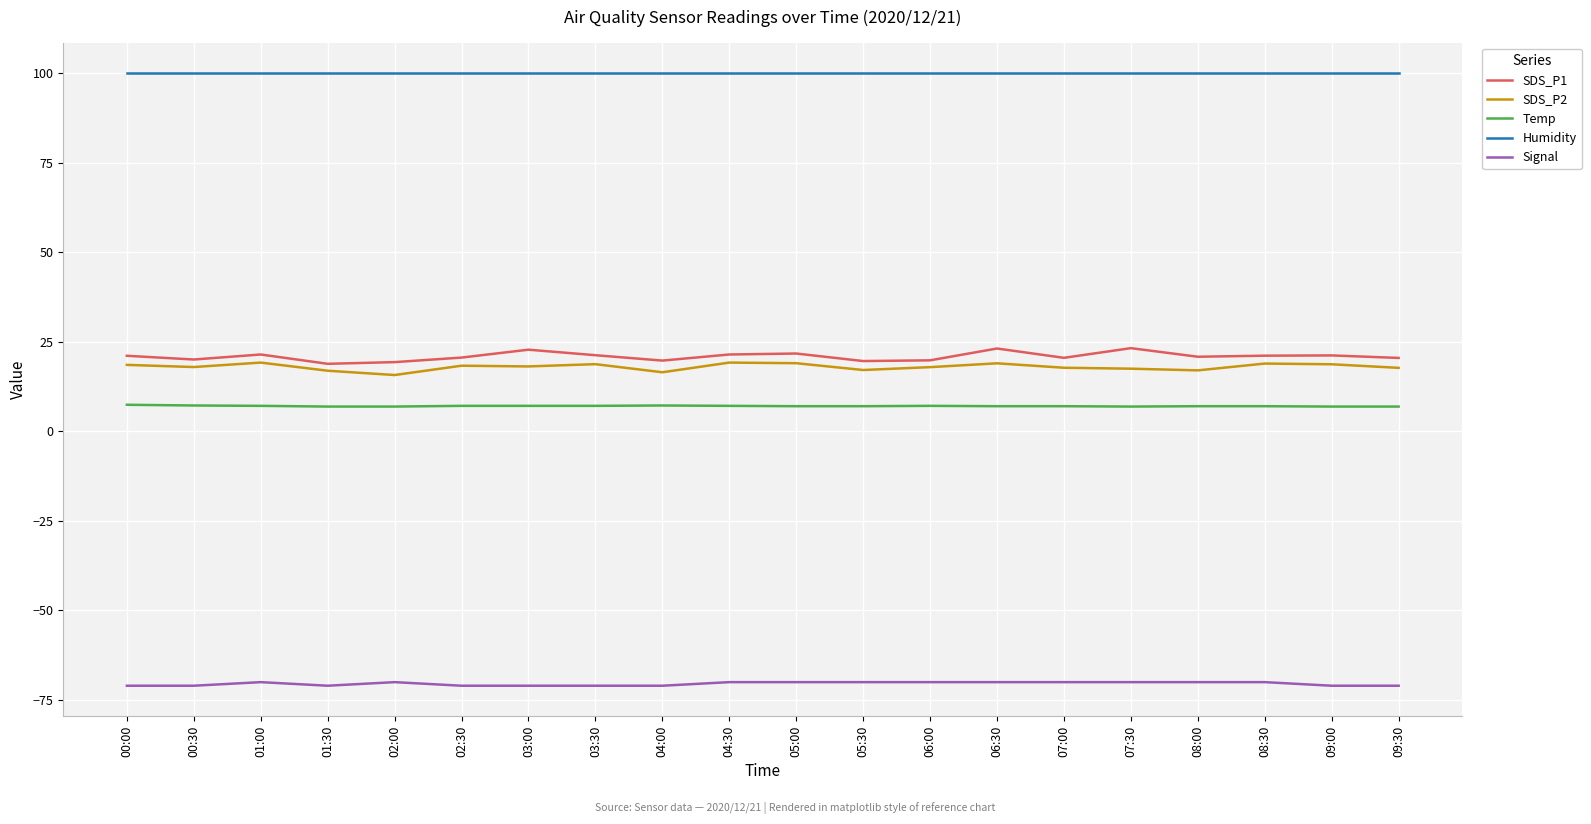

What is the highest value of the Humidity series?

99.9